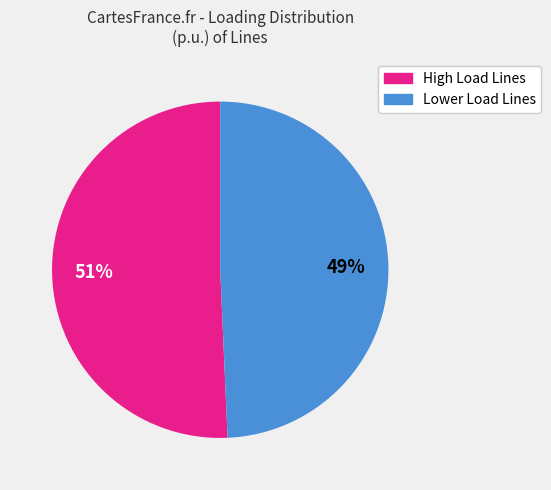

Which category has the smallest portion of the pie?

Lower Load Lines